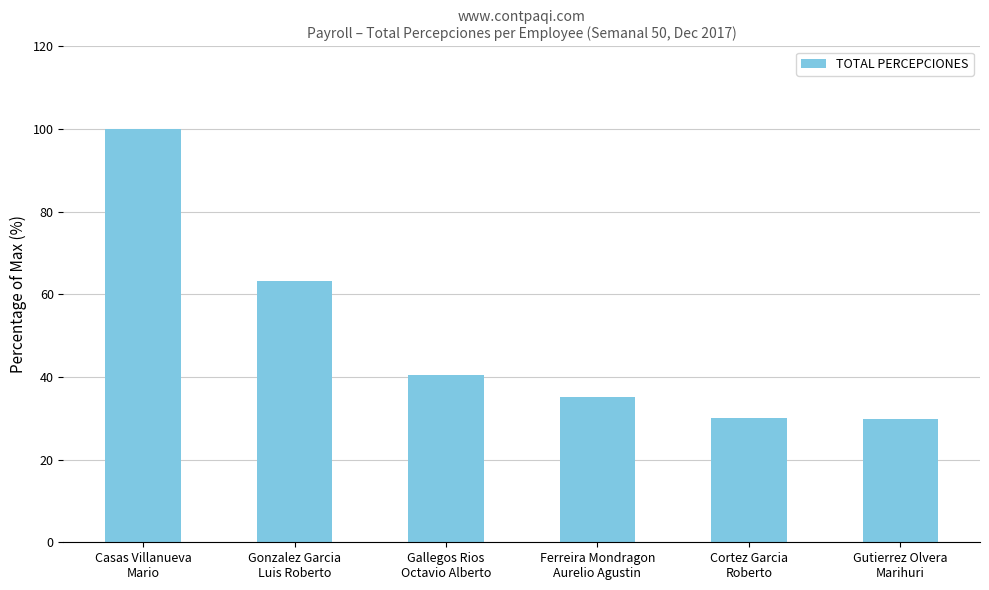

What is the minimum value shown in the chart?

29.7